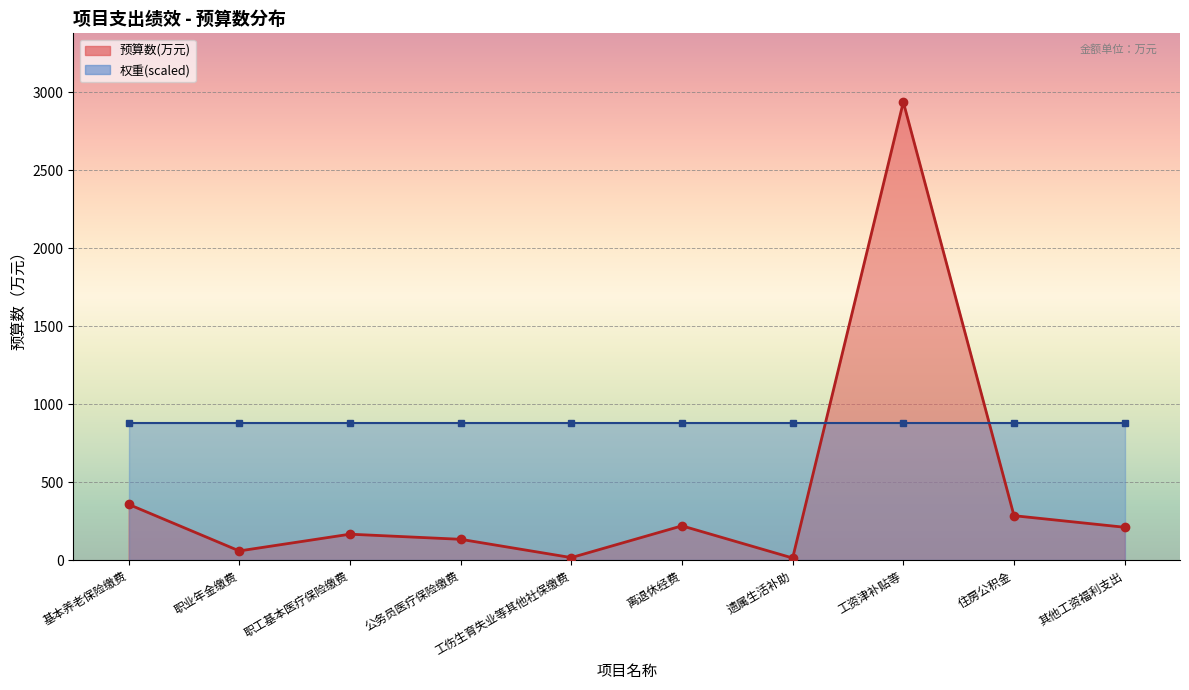

What is the sum of the values at 遗属生活补助 and 住房公积金?

298.1